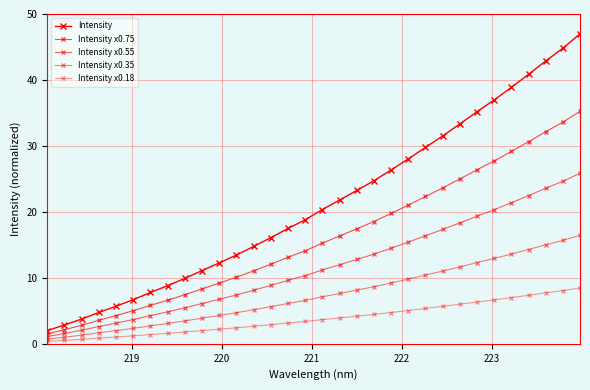

How many lines are shown in the chart?

5